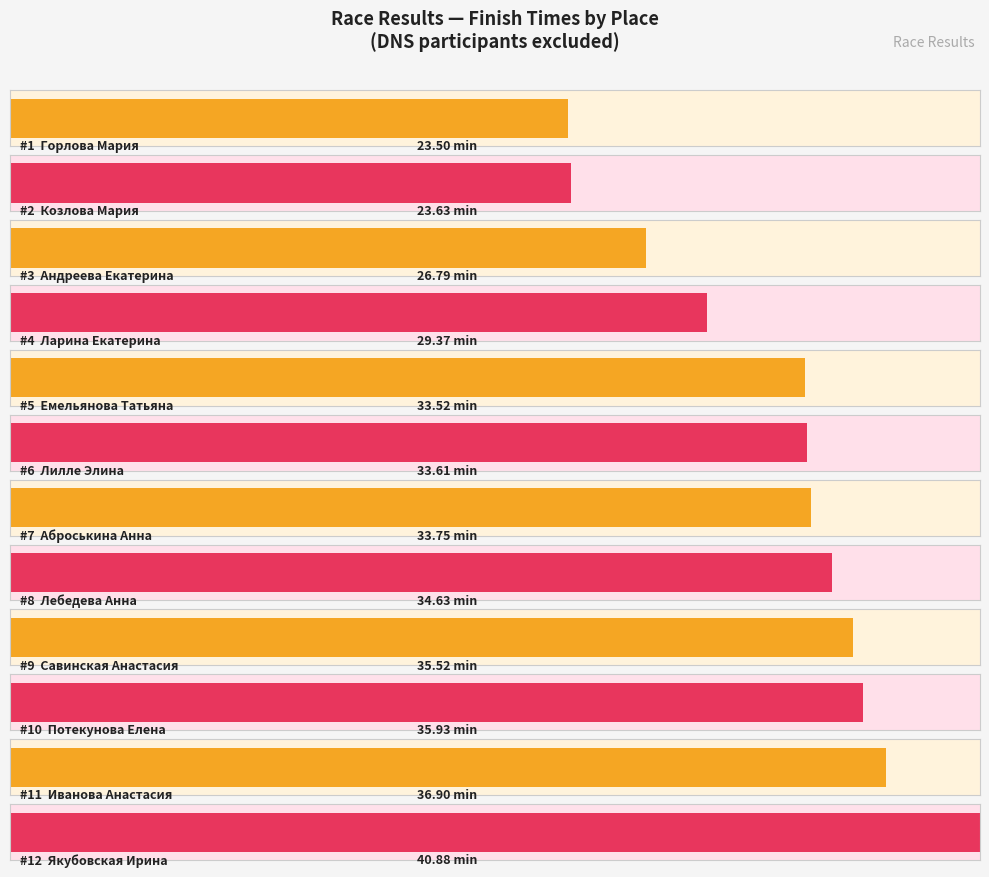

True or false: the data shows 12 at 12.

True